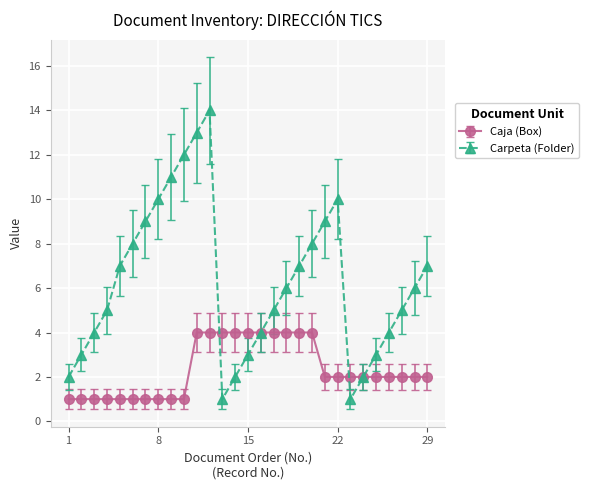

How many data points in Carpeta (Folder) are less than 6?

14